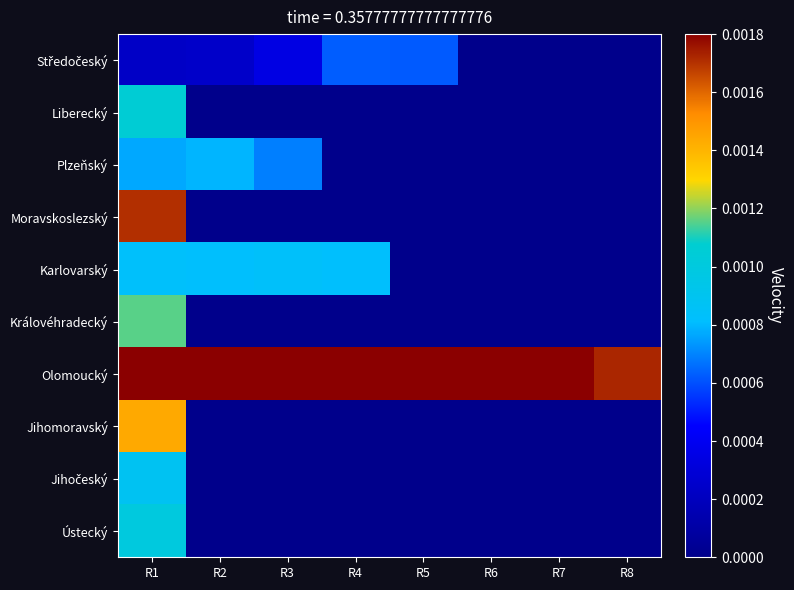

Count the number of data series in this chart.

10